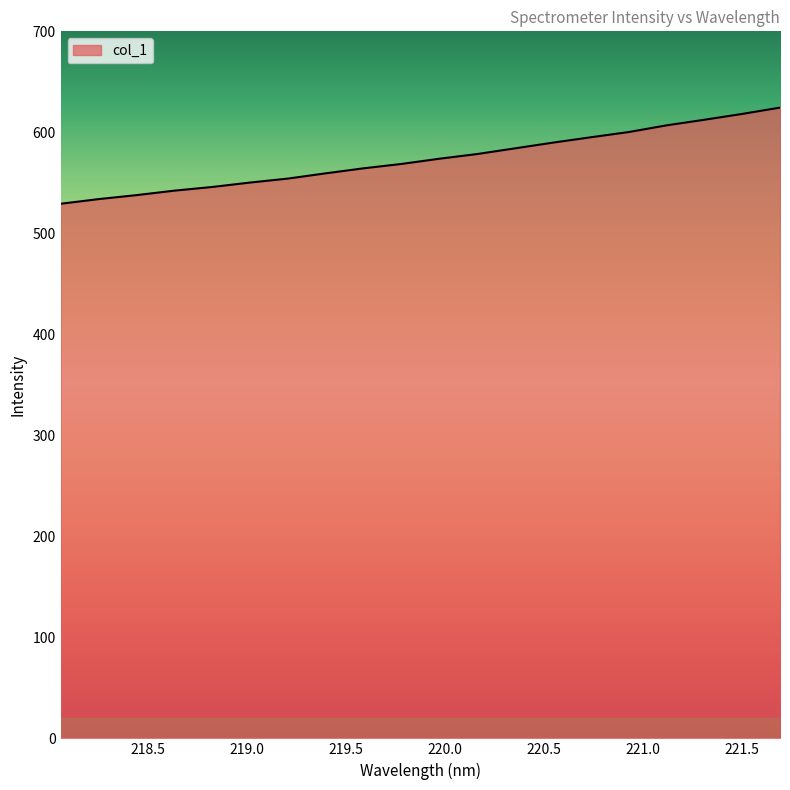

What is the minimum value shown in the chart?

529.3